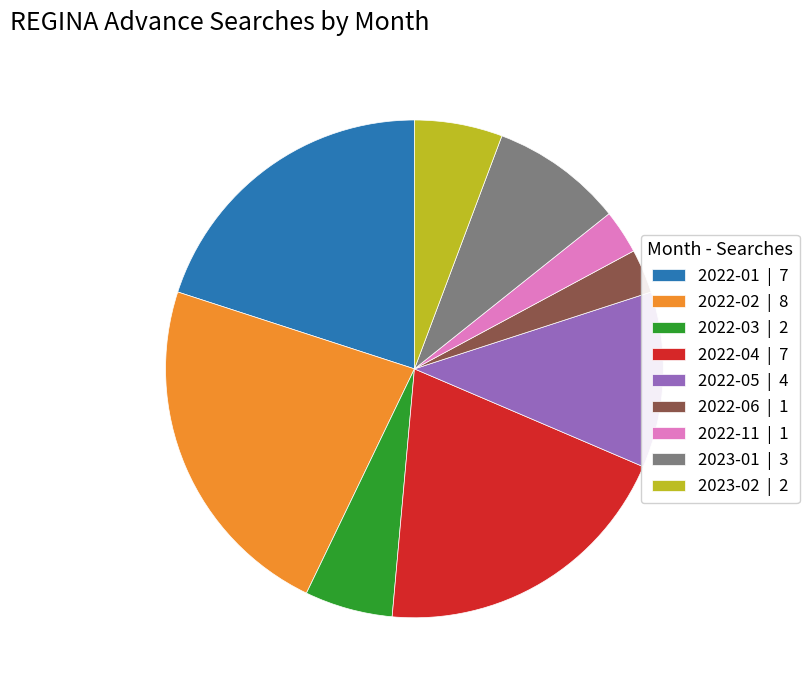

Which has a higher value, 2022-06 | 1 or 2022-04 | 7?

2022-04 | 7